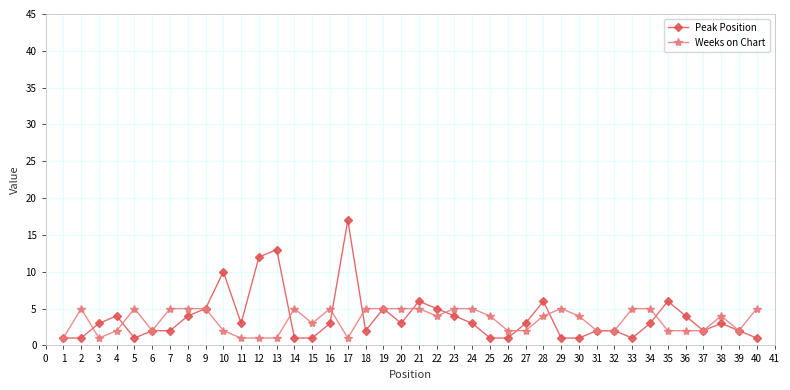

At which category is the sum across all series the highest?

17